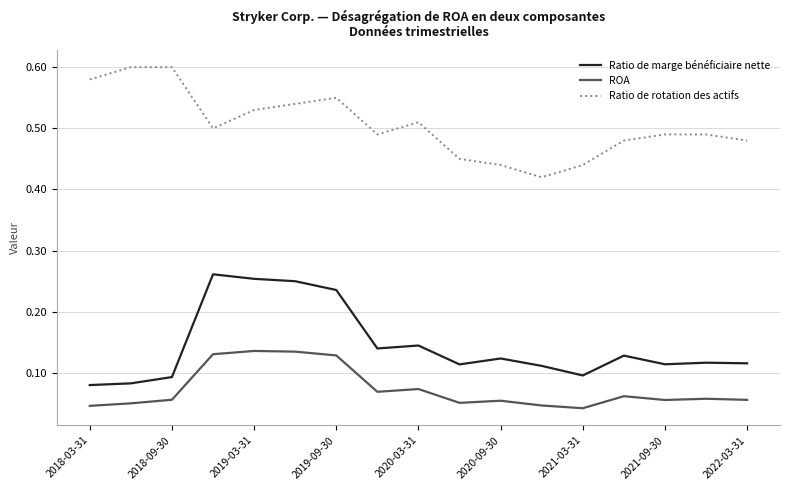

True or false: Ratio de rotation des actifs and ROA intersect in this chart.

False